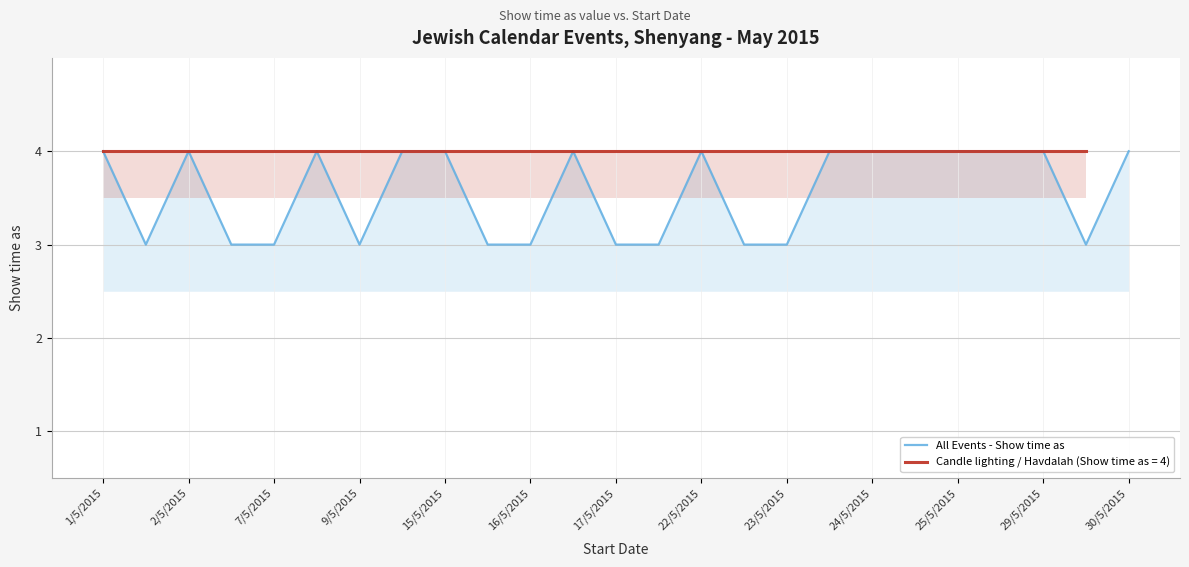

Which label corresponds to the largest value in the chart?

1/5/2015